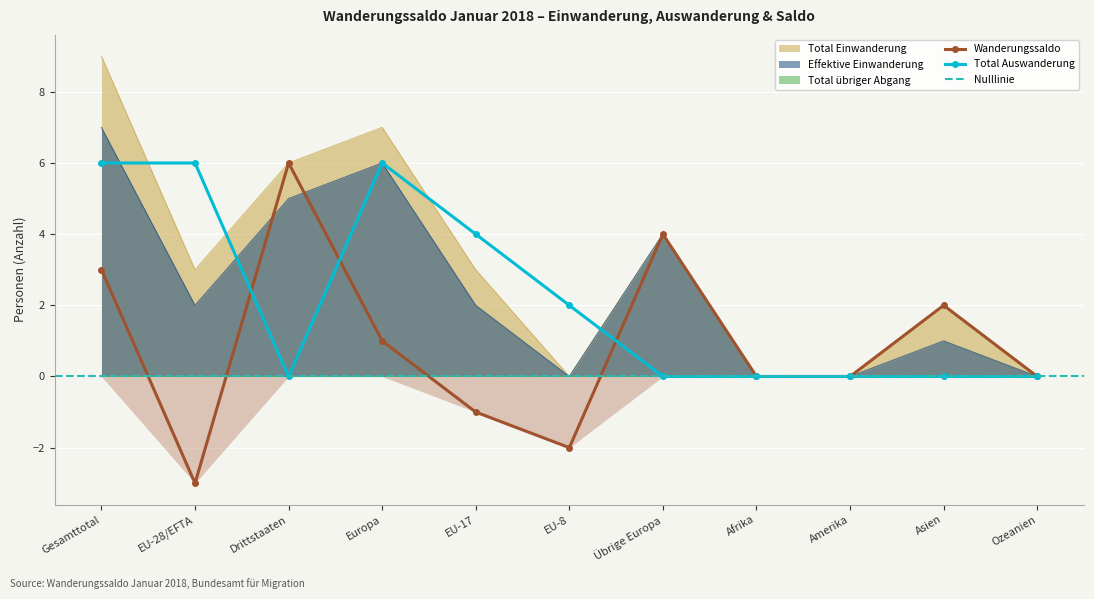

What is the highest value of the Effektive Einwanderung series?

7